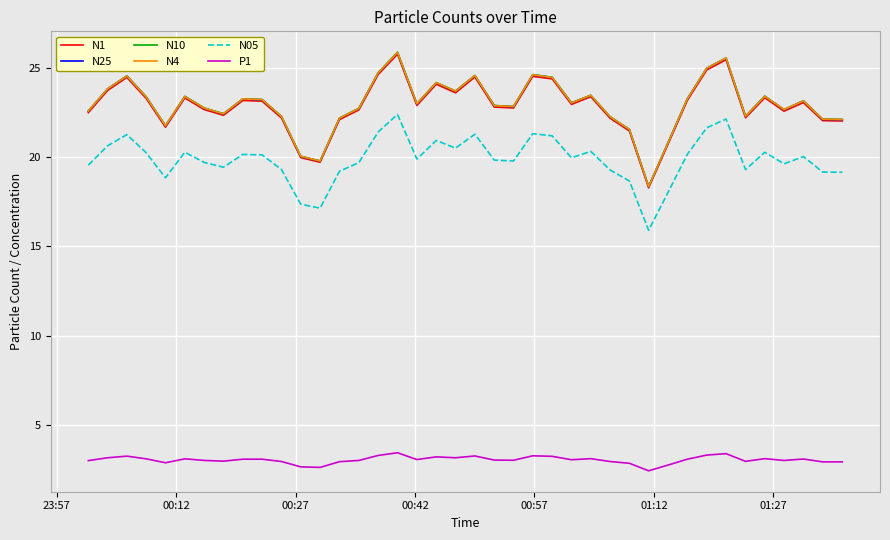

True or false: N05 and N4 cross at least once.

False